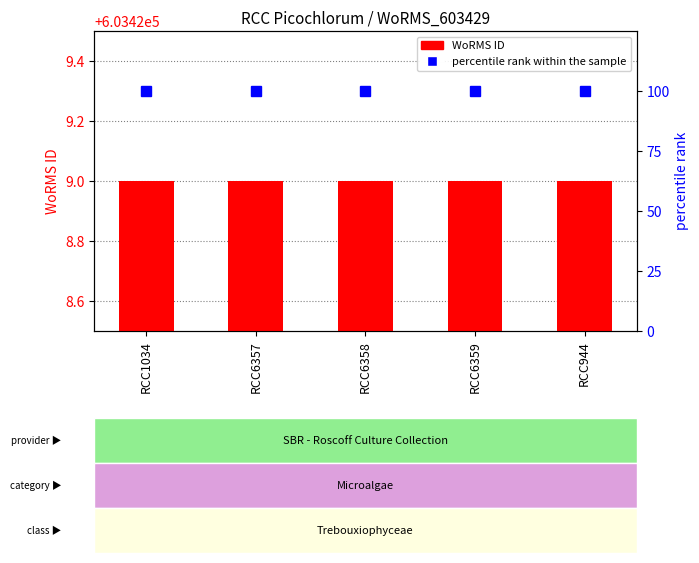

Reading left to right, what are all the values shown in this chart?

WoRMS ID: RCC1034=603429	RCC6357=603429	RCC6358=603429	RCC6359=603429	RCC944=603429
percentile rank within the sample: RCC1034=100	RCC6357=100	RCC6358=100	RCC6359=100	RCC944=100